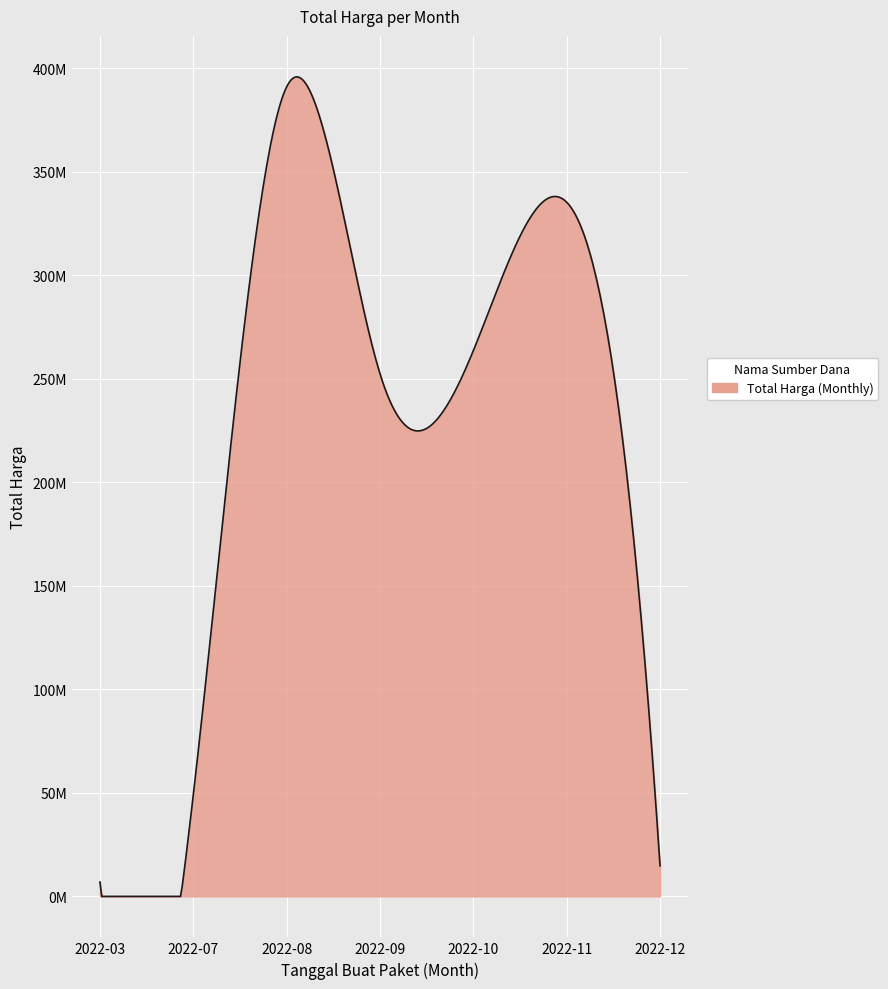

At which category does the data reach its first local peak?

2022-08